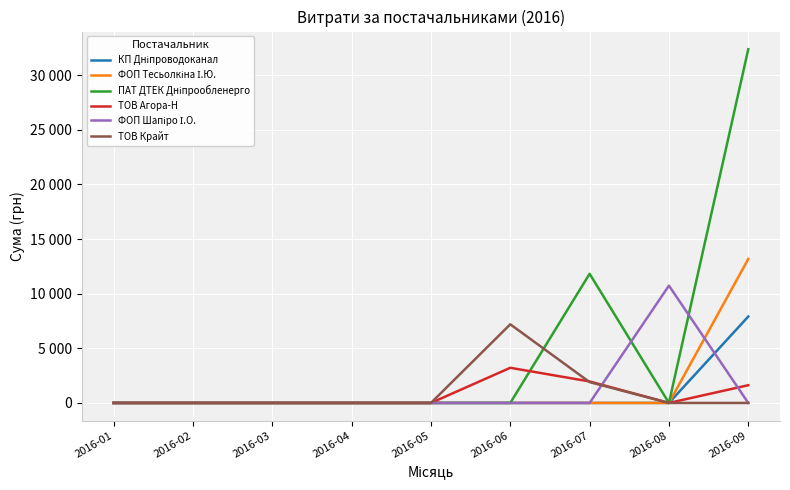

Does the chart display data point markers on the line(s)?

No